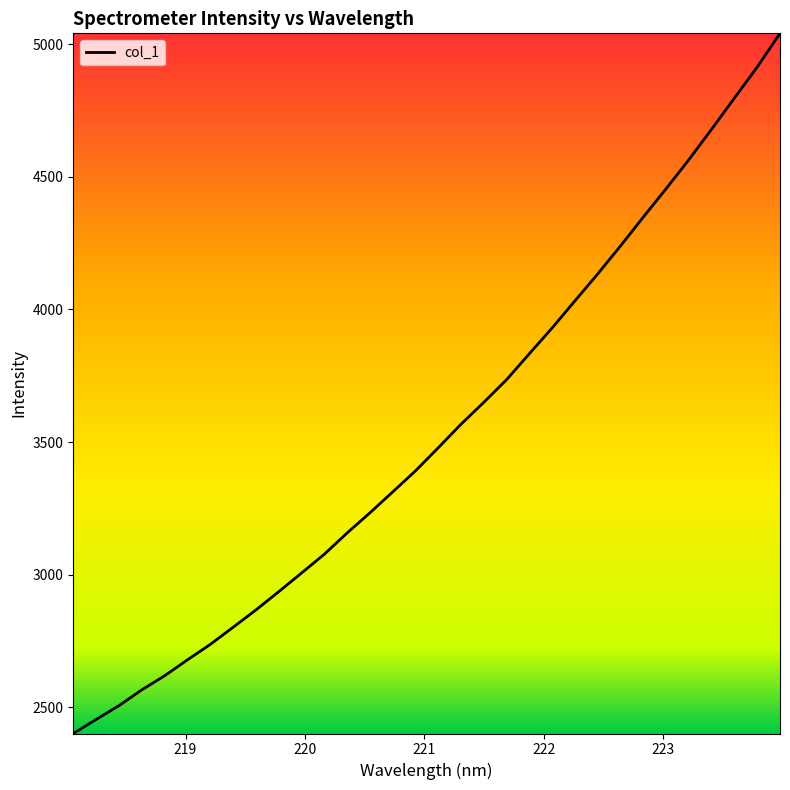

What is the difference between the second highest and minimum values?

2512.0